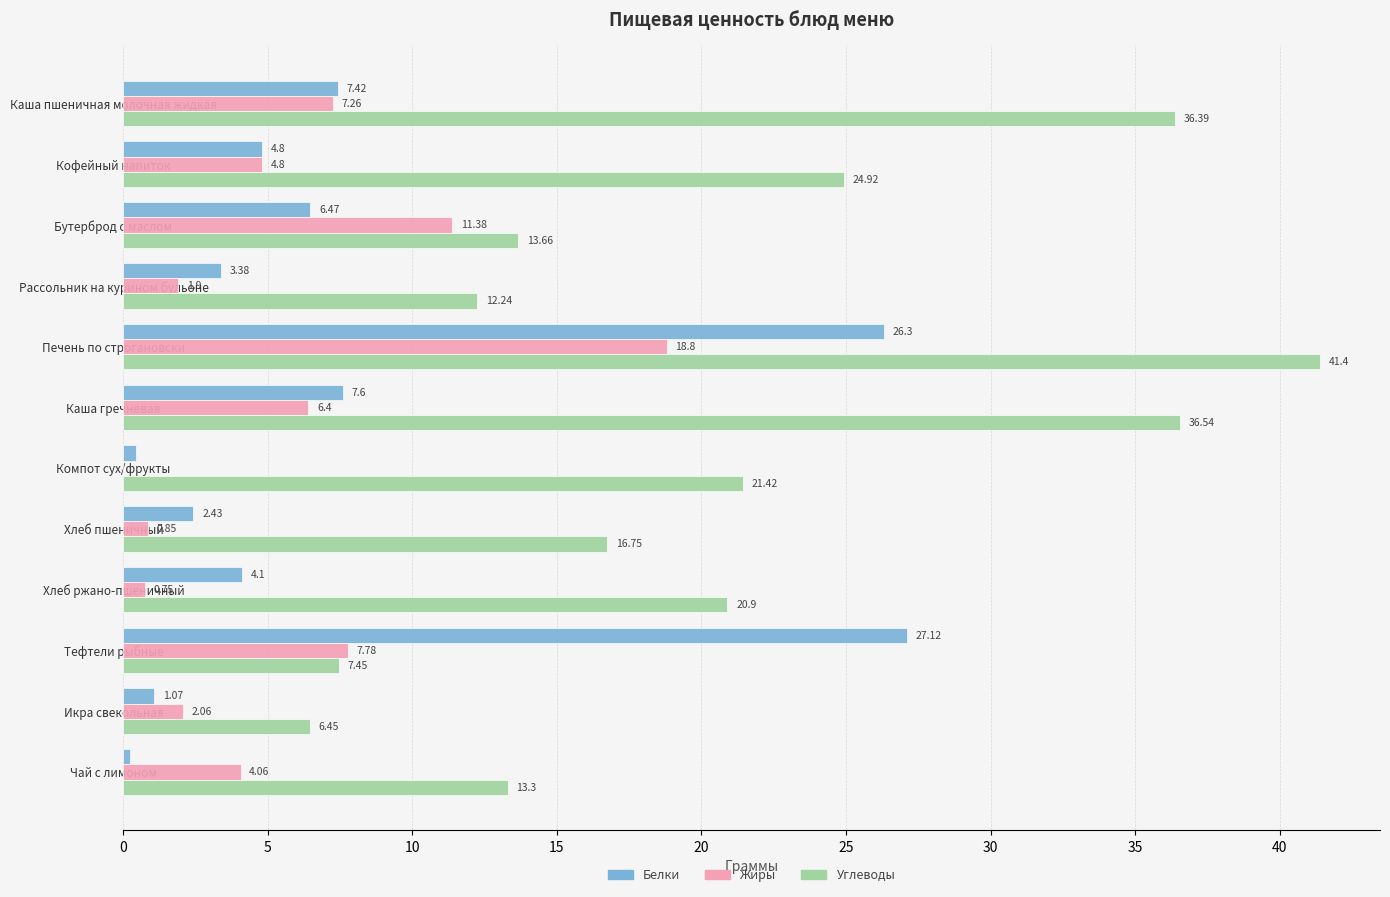

At which label is Белки closest to 13?

Каша гречневая